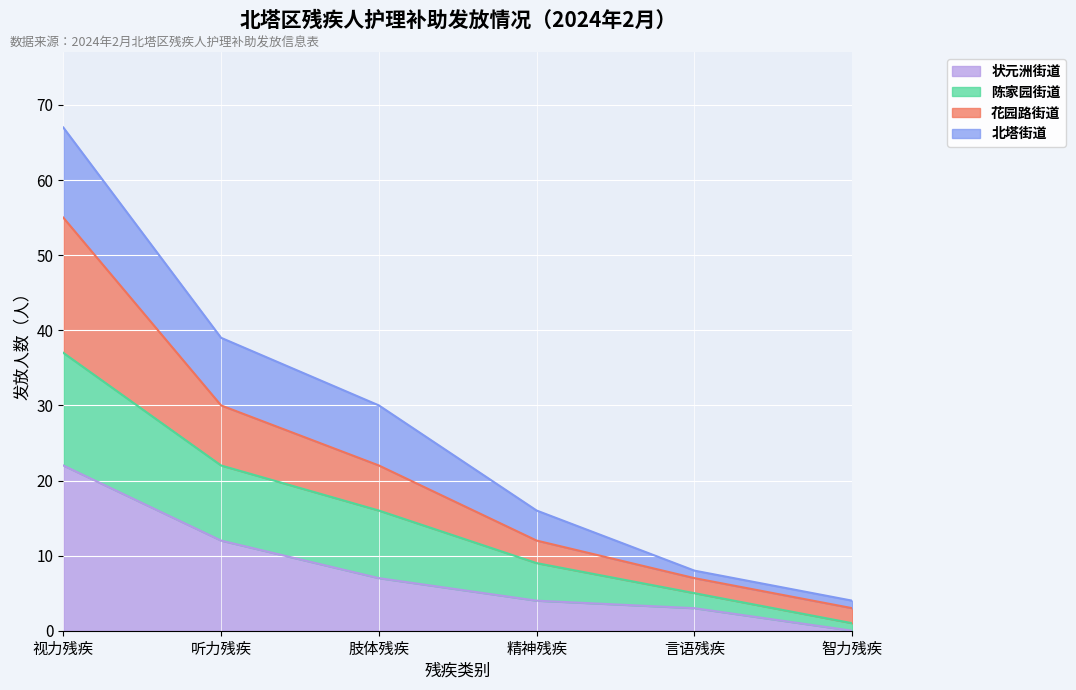

Is the value of 状元洲街道 at 肢体残疾 greater than the value of 陈家园街道 at 肢体残疾?

No